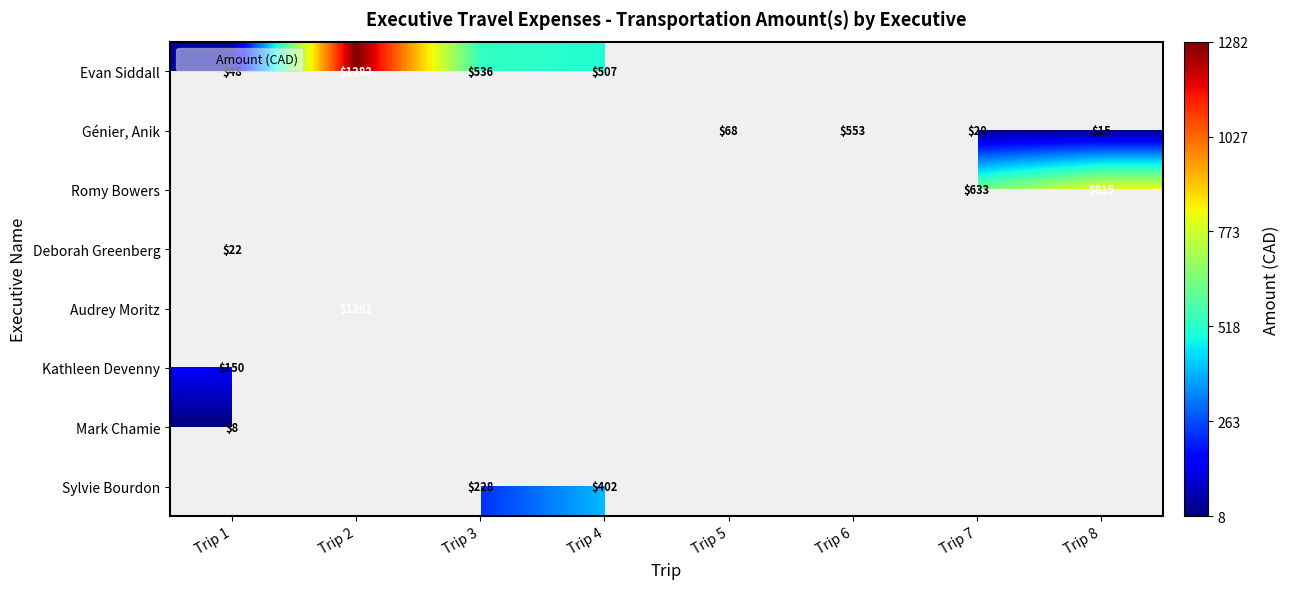

Which category has the highest value across all series?

Trip 2